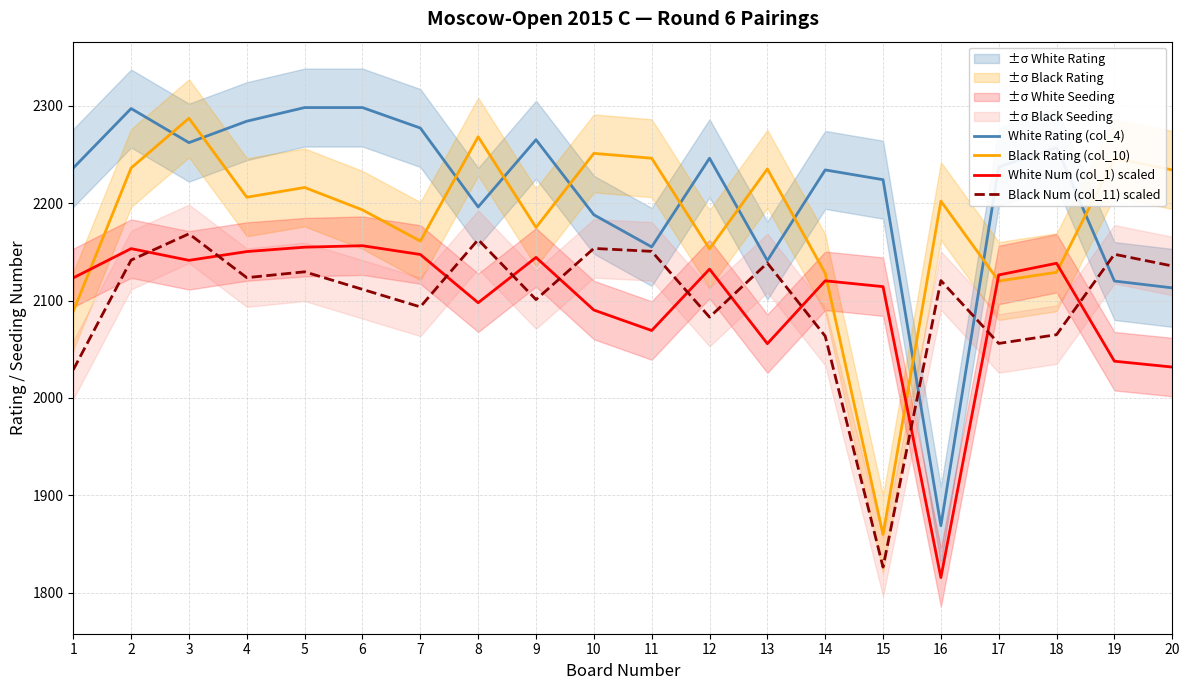

True or false: White Rating (col_4) has a value of 3595.8 at 4.

False